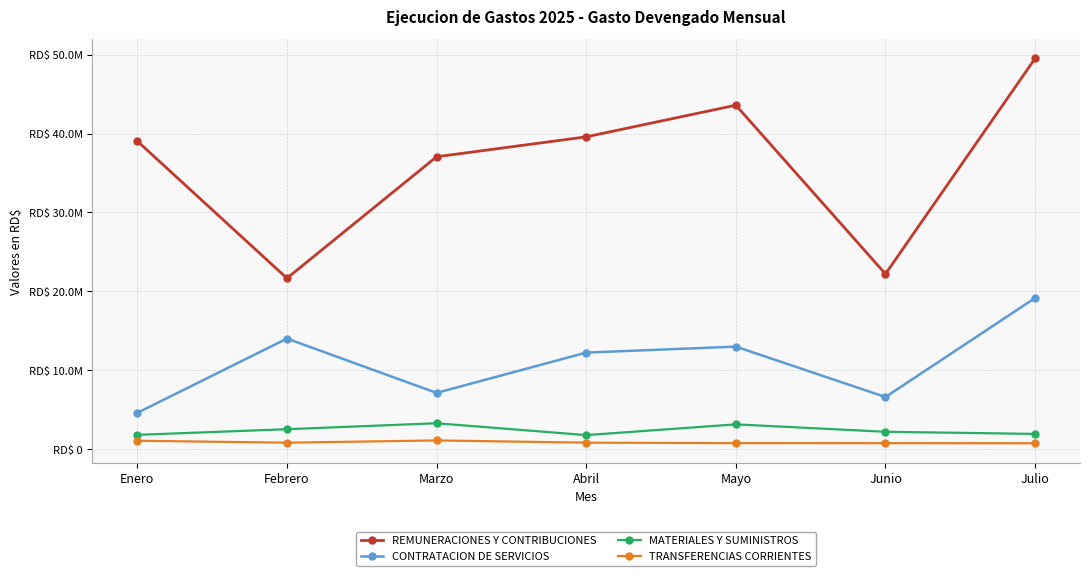

Which series changed the most between Marzo and Junio?

REMUNERACIONES Y CONTRIBUCIONES